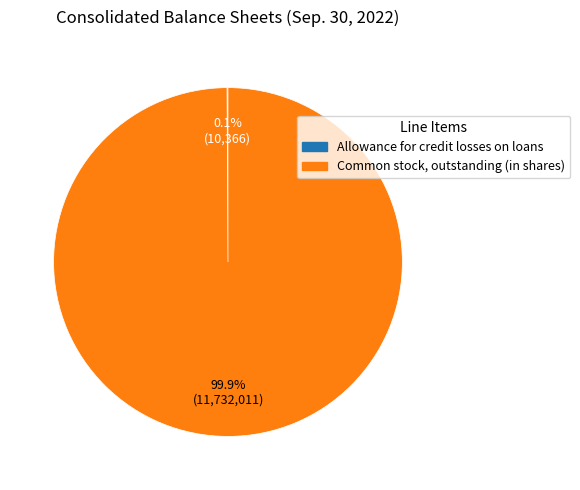

True or false: Common stock, outstanding (in shares) accounts for 100% of the total.

True